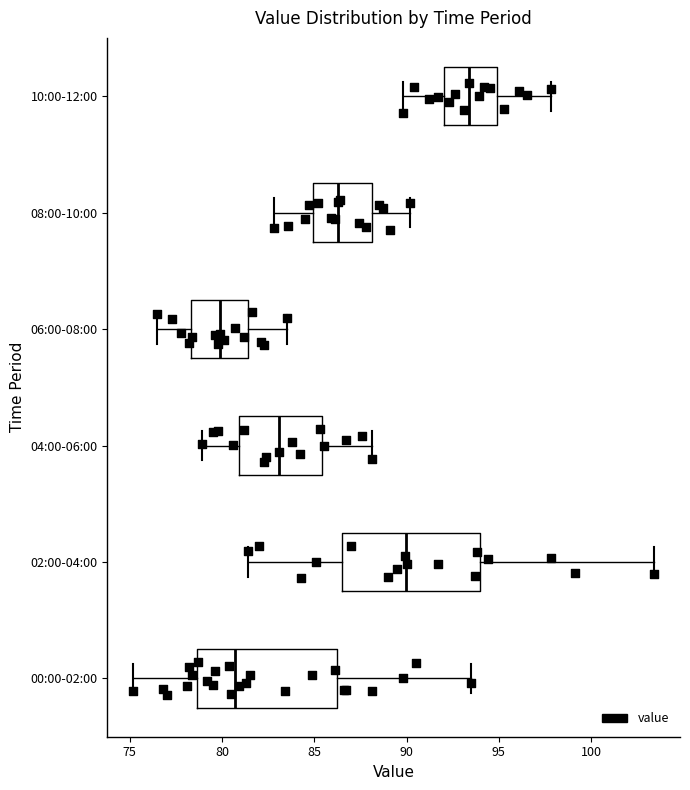

Reading bottom to top, read every box against the x-axis: the position of its median line, the range the box covers, and the ends of its whiskers. The values are not printed on the chart, so give them approximately, as read against the axis.

00:00-02:00: median 80.5, box 78.5 to 86.0, whiskers 75.0 to 93.5
02:00-04:00: median 90.0, box 86.5 to 94.0, whiskers 81.5 to 103.5
04:00-06:00: median 83.0, box 81.0 to 85.5, whiskers 79.0 to 88.0
06:00-08:00: median 80.0, box 78.5 to 81.5, whiskers 76.5 to 83.5
08:00-10:00: median 86.5, box 85.0 to 88.0, whiskers 83.0 to 90.0
10:00-12:00: median 93.5, box 92.0 to 95.0, whiskers 90.0 to 98.0